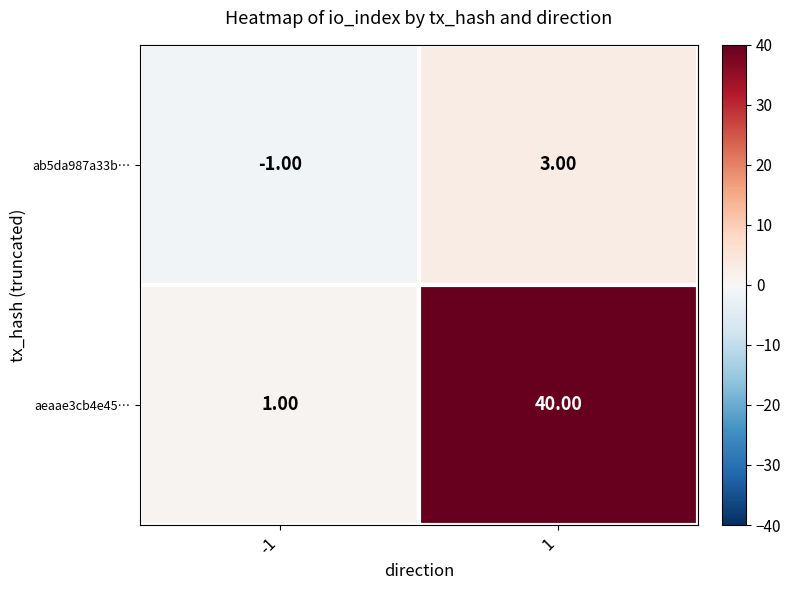

Rank the series at 1 from highest to lowest value.

aeaae3cb4e45…, ab5da987a33b…